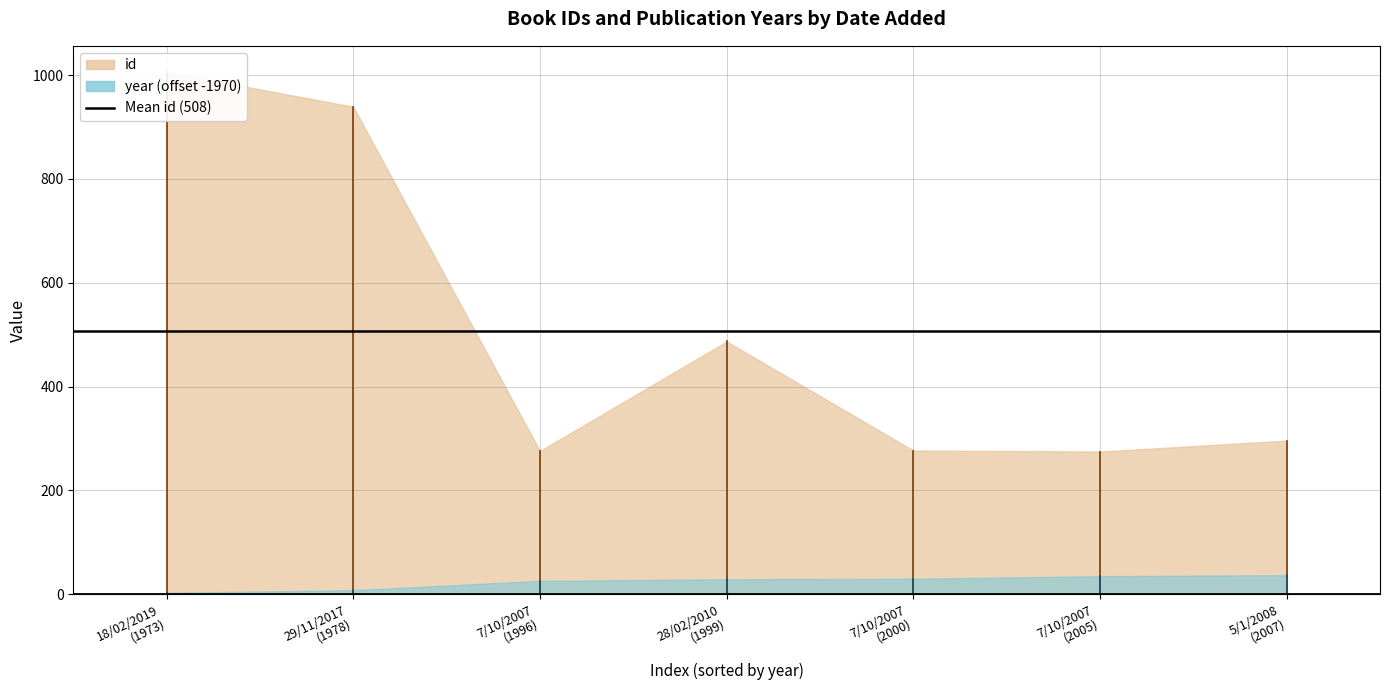

How many data points in year are less than 1999?

3